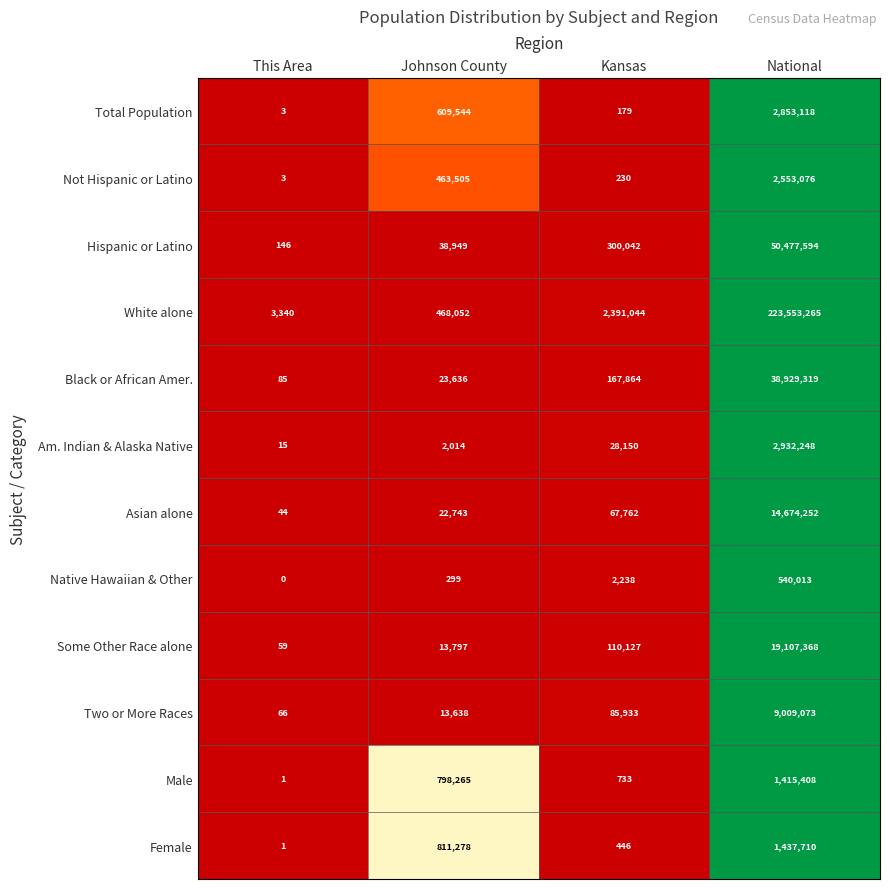

At how many categories does at least one series exceed 0?

4